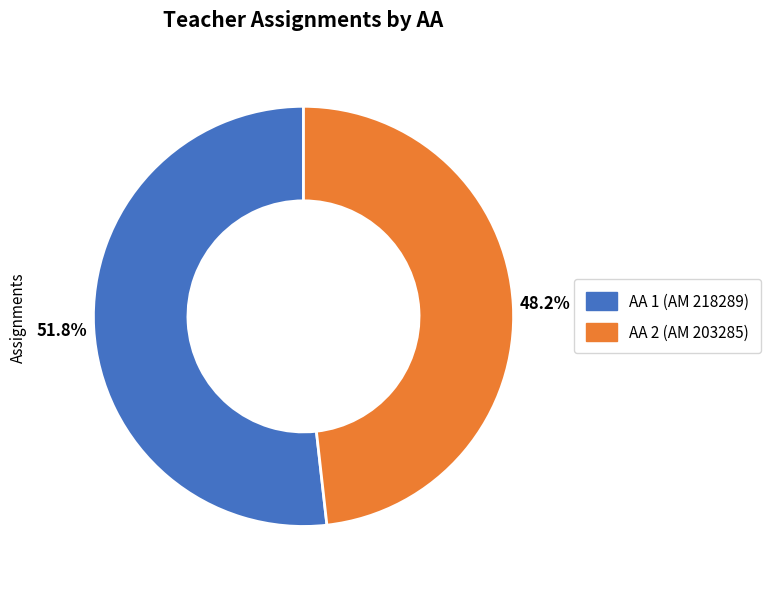

How many segments does this pie chart have?

2